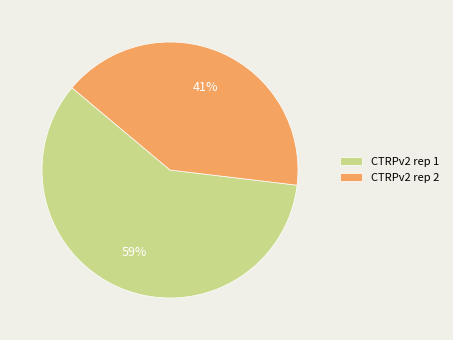

Which category has the smallest portion of the pie?

CTRPv2 rep 2